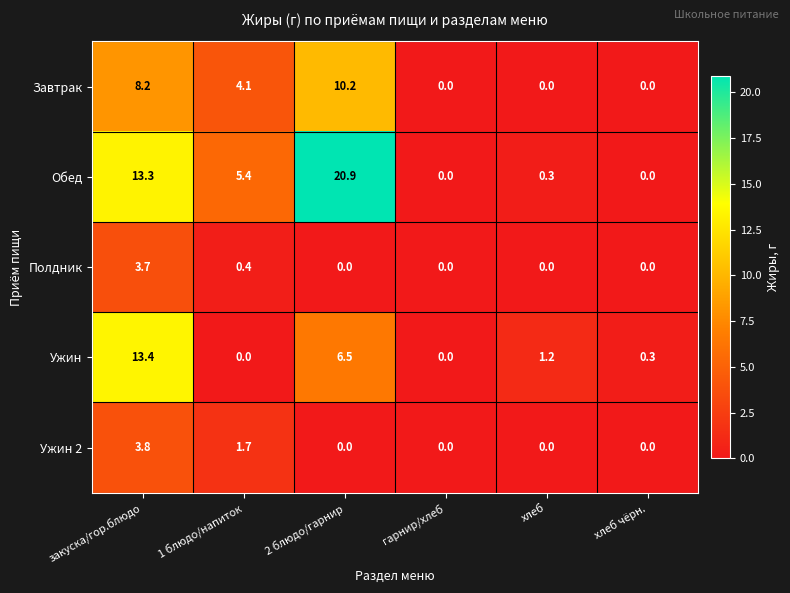

Rank the series at закуска/гор.блюдо from lowest to highest value.

Полдник, Ужин 2, Завтрак, Обед, Ужин